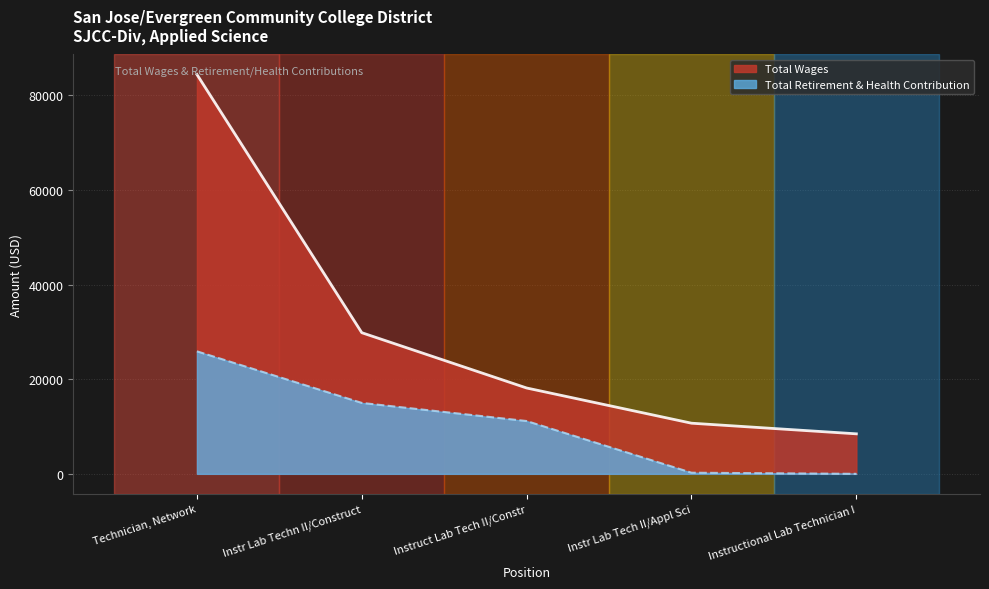

The Total Retirement & Health Contribution series shows 11797 at Instructional Lab Technician I. True or false?

False